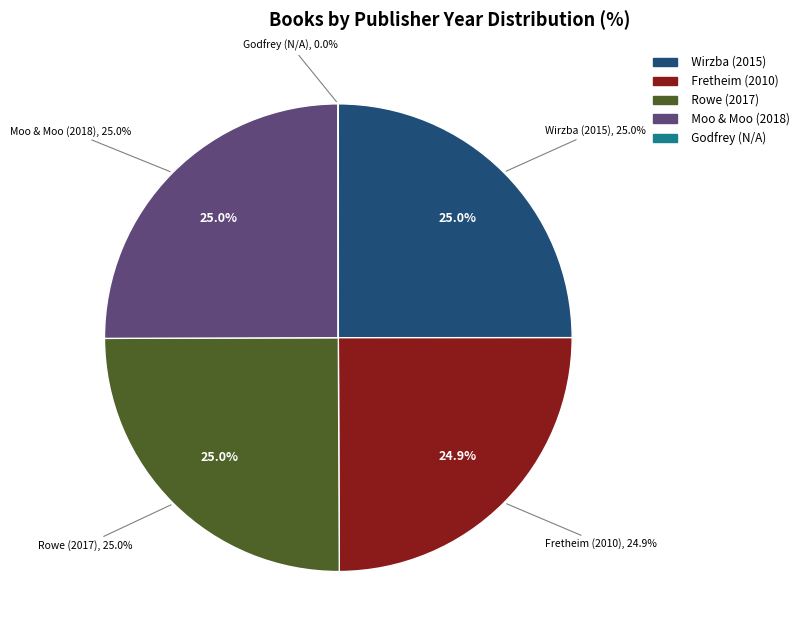

To the nearest percent, what is the difference between the largest and smallest slice percentages?

25%